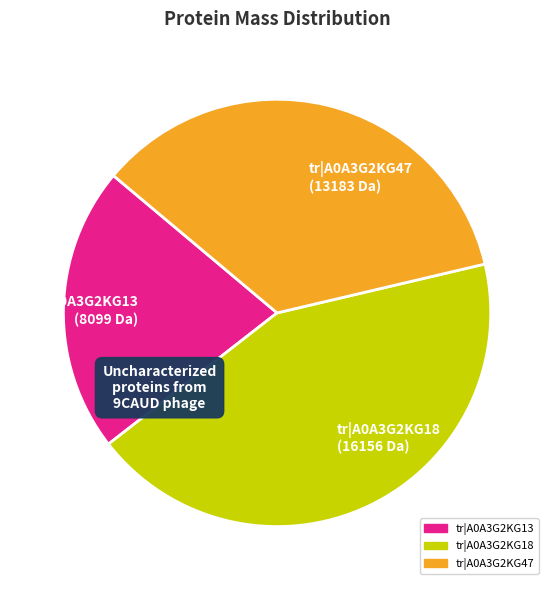

Is it true that tr|A0A3G2KG47 is 35% of the pie?

True